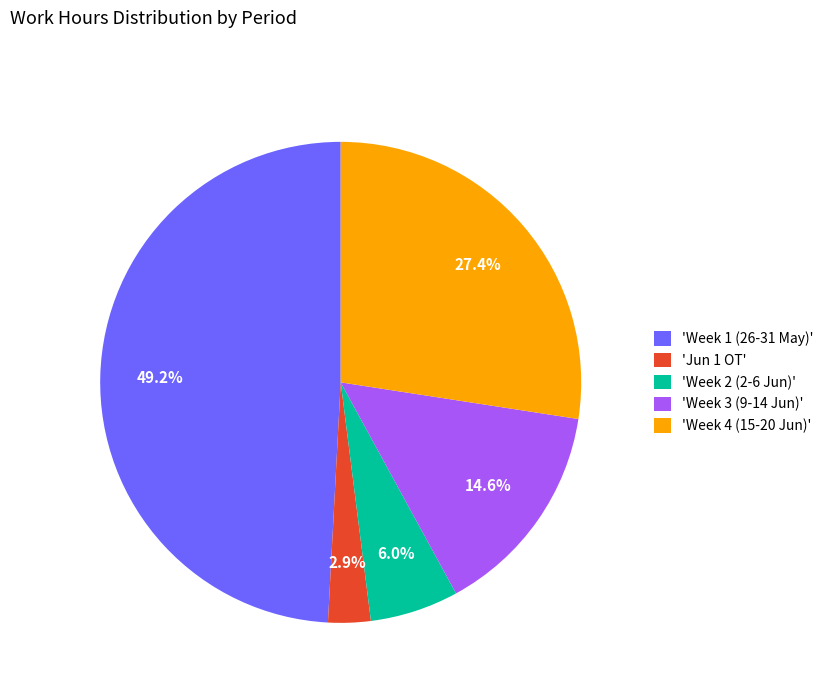

Is there a majority slice in this chart?

No